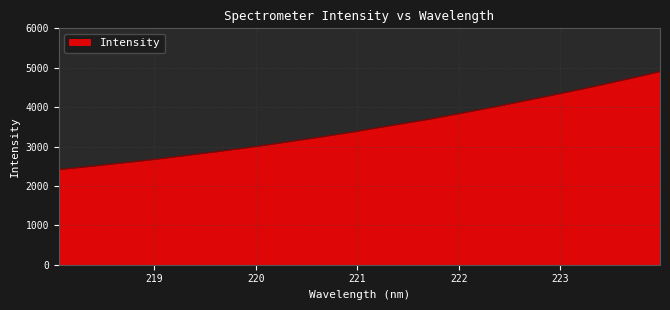

What is the difference between the maximum and minimum values?

2488.9